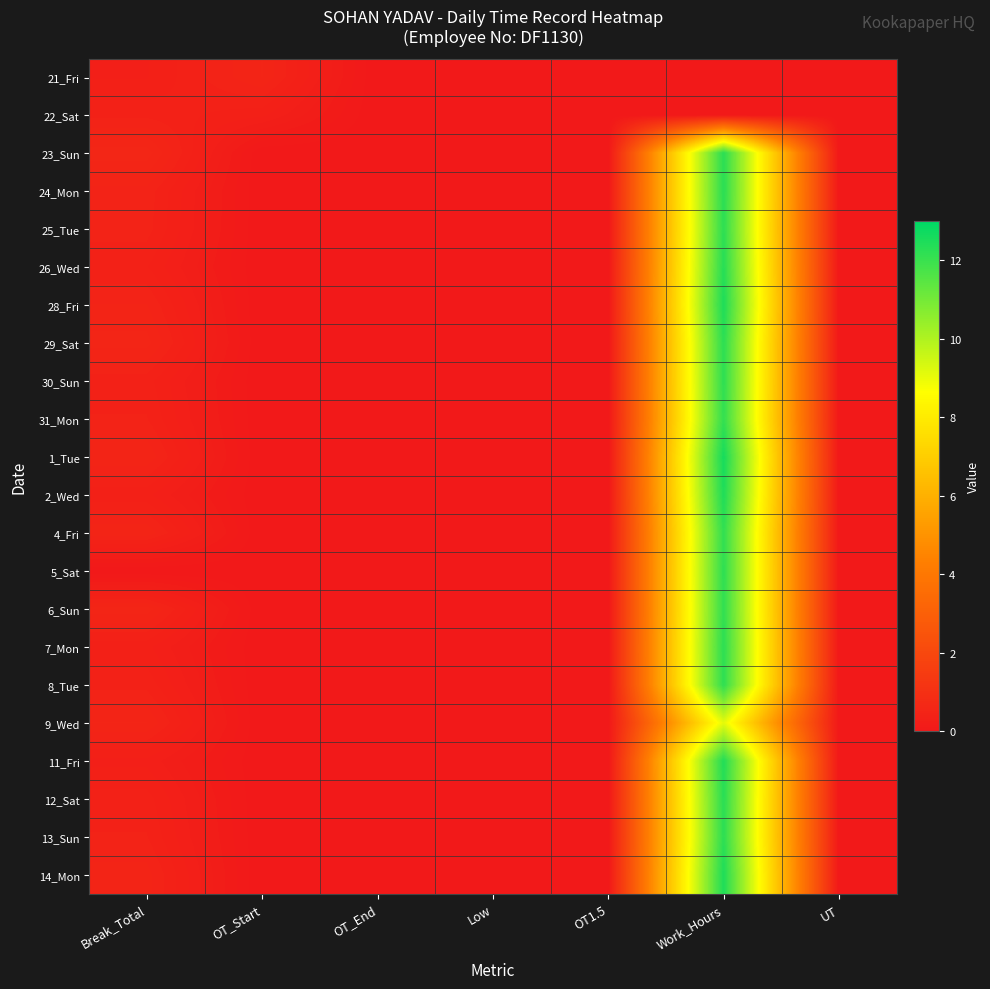

At which category is the sum across all series the highest?

Work_Hours